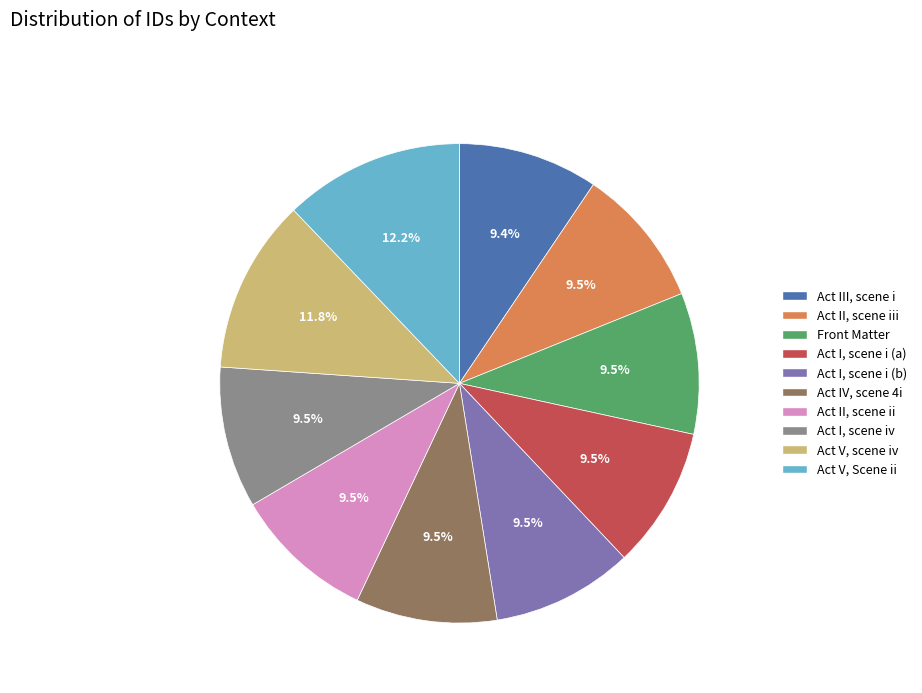

Is there any slice that represents more than half of the pie?

No